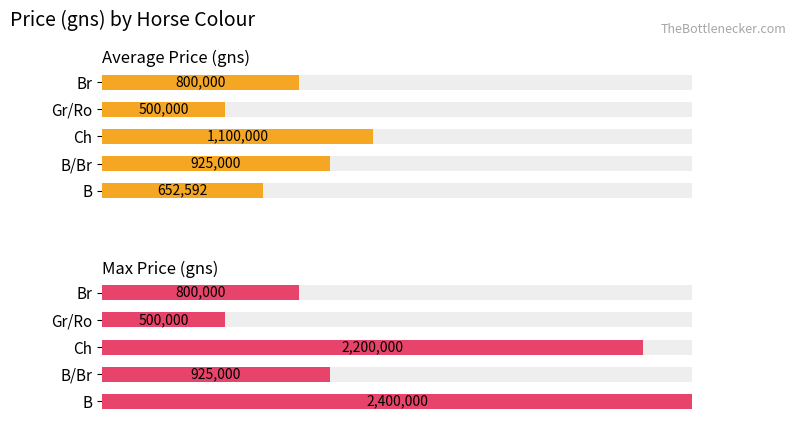

What is the value of the Average Price (gns) bar at the 3rd from the left?

1100000